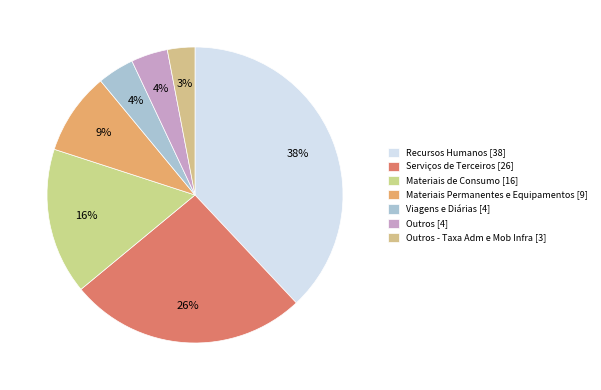

Is there any slice that represents more than half of the pie?

No